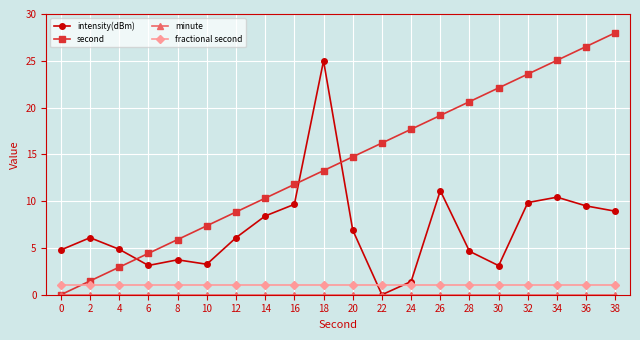

What is the total value across all series at 4?

8.8